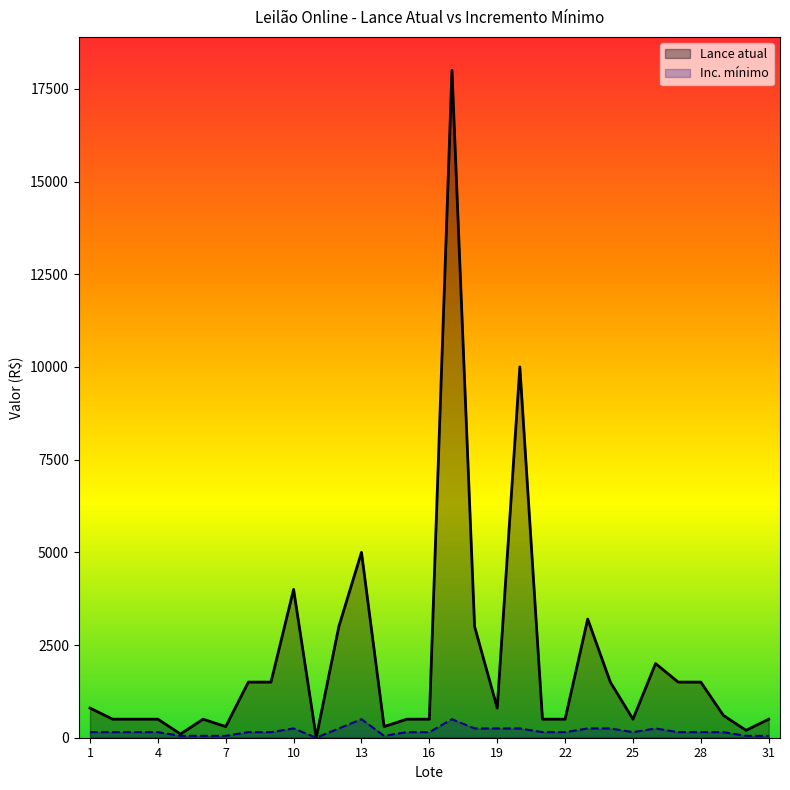

Where is the first local maximum for Inc. minimo?

10